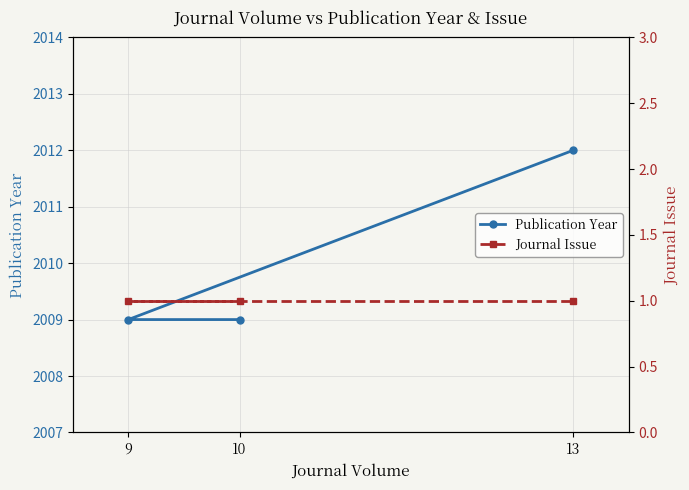

What position from the right is 10?

3